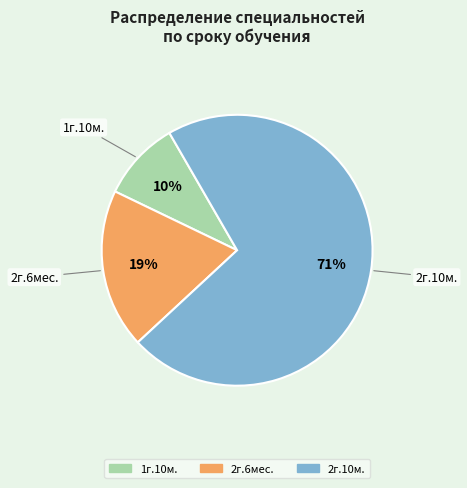

Is it true that 2г.6мес. is 34% of the pie?

False